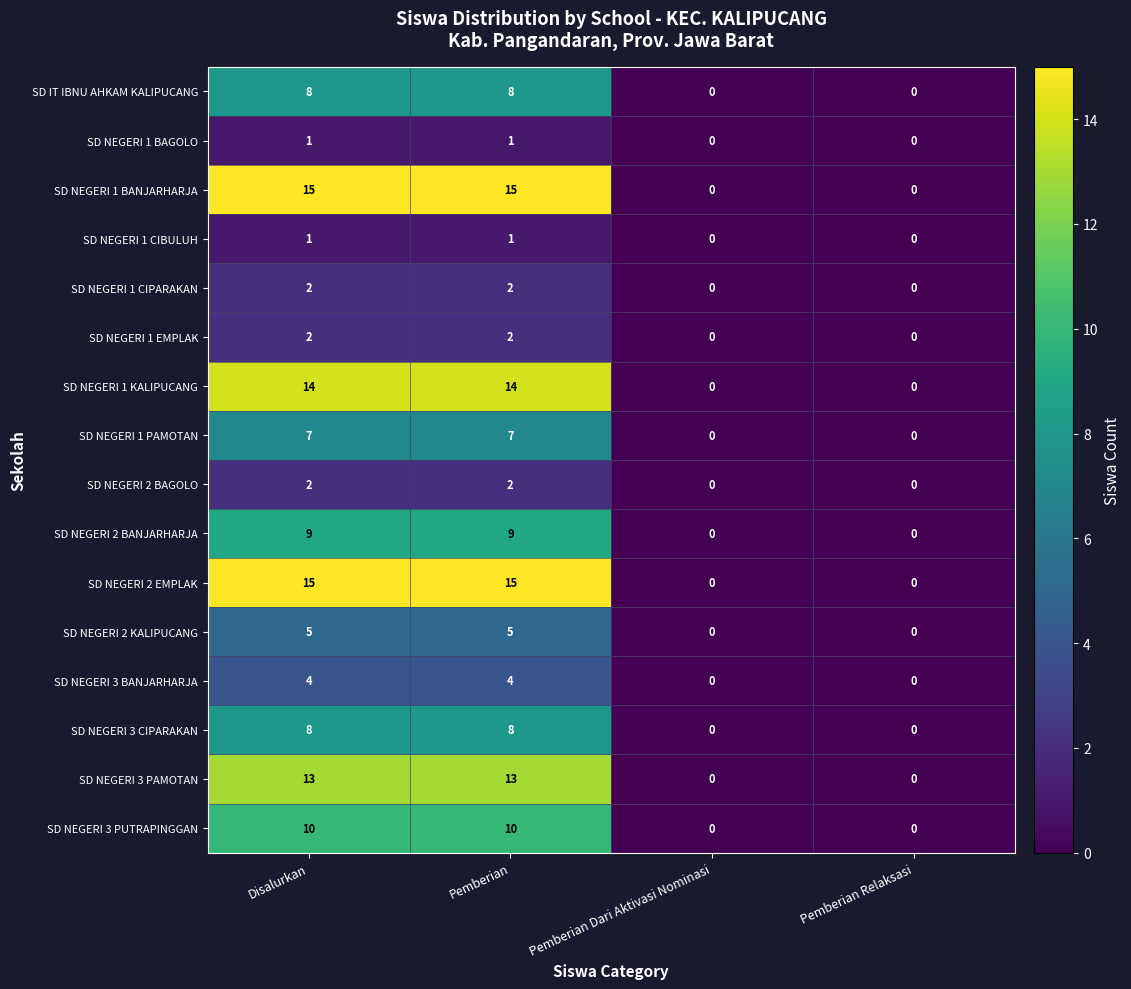

How many SD NEGERI 2 BANJARHARJA values are between 0 and 9?

4